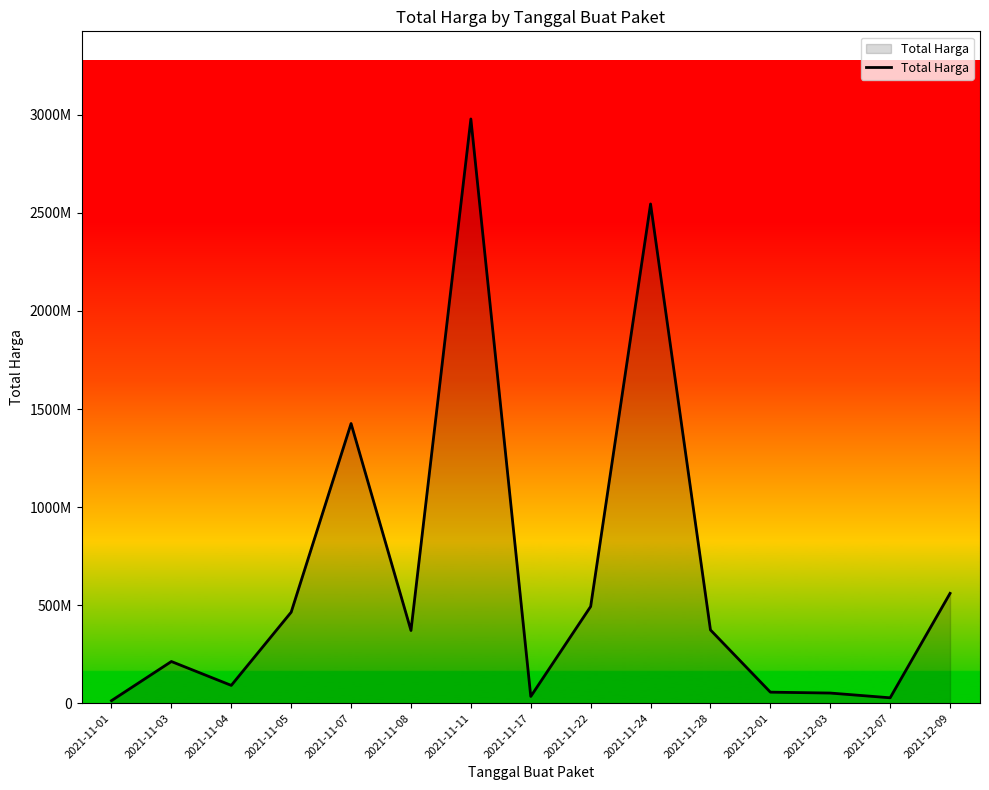

Which category has the lowest value across all series?

2021-11-01